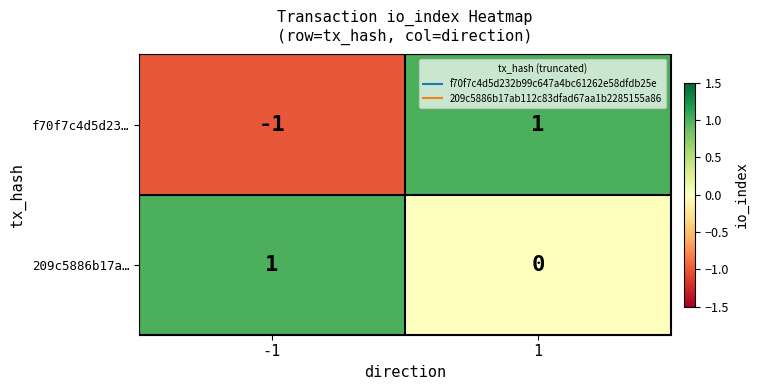

What is the minimum value shown in the chart?

-1